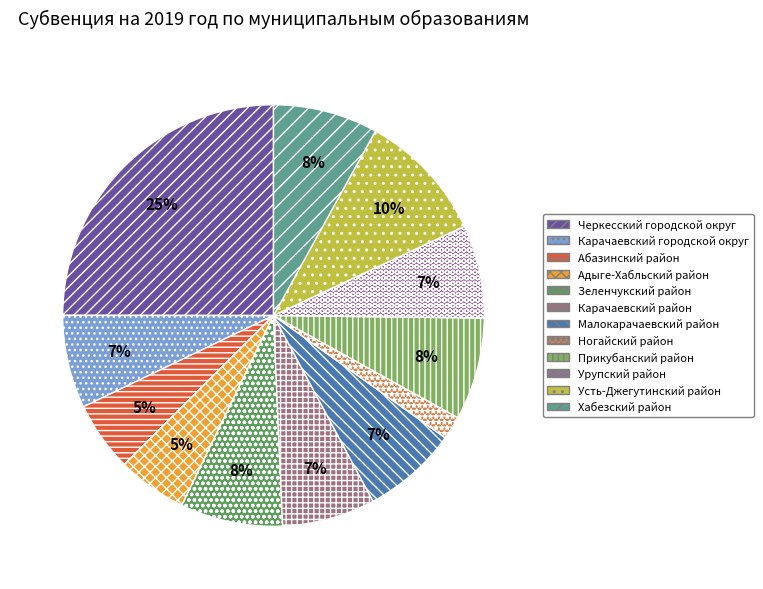

Which category has the smallest portion of the pie?

Ногайский район